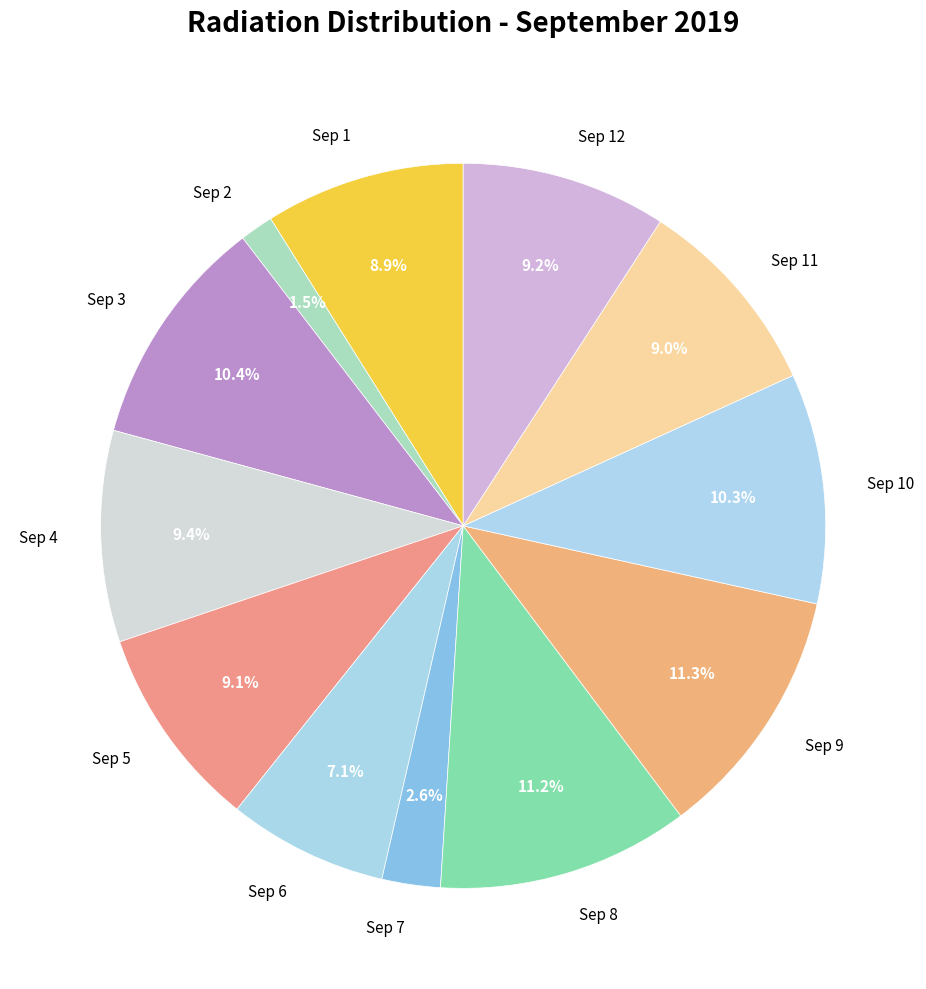

Which slice is the smallest?

Sep 2